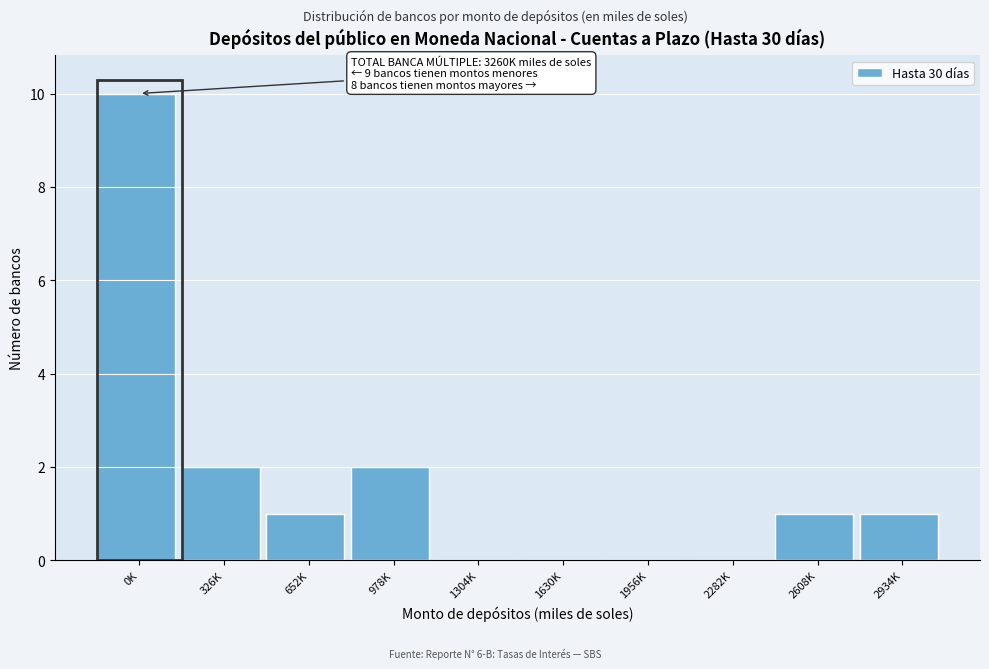

Reading right to left, list all the values displayed in this chart.

2934K=1	2608K=1	2282K=0	1956K=0	1630K=0	1304K=0	978K=2	652K=1	326K=2	0K=10